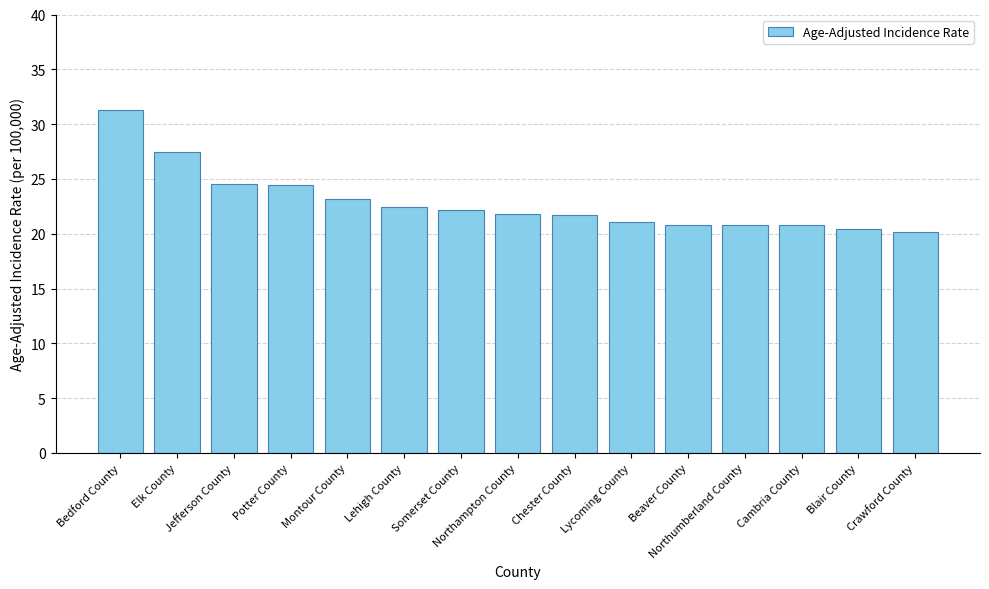

What is the ratio of the value at Northampton County to the value at Elk County?

0.8